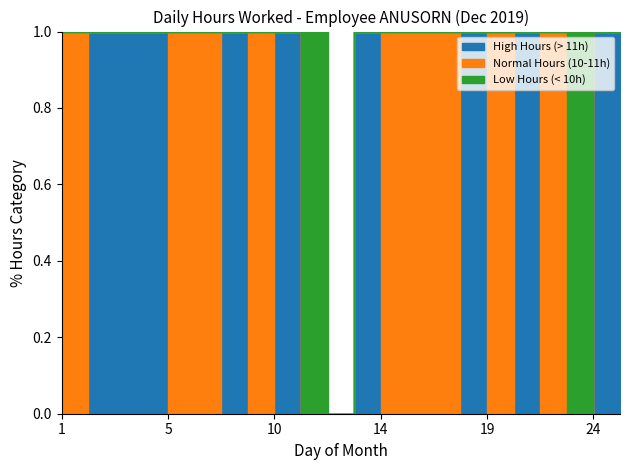

How many categories are shown in the chart?

22